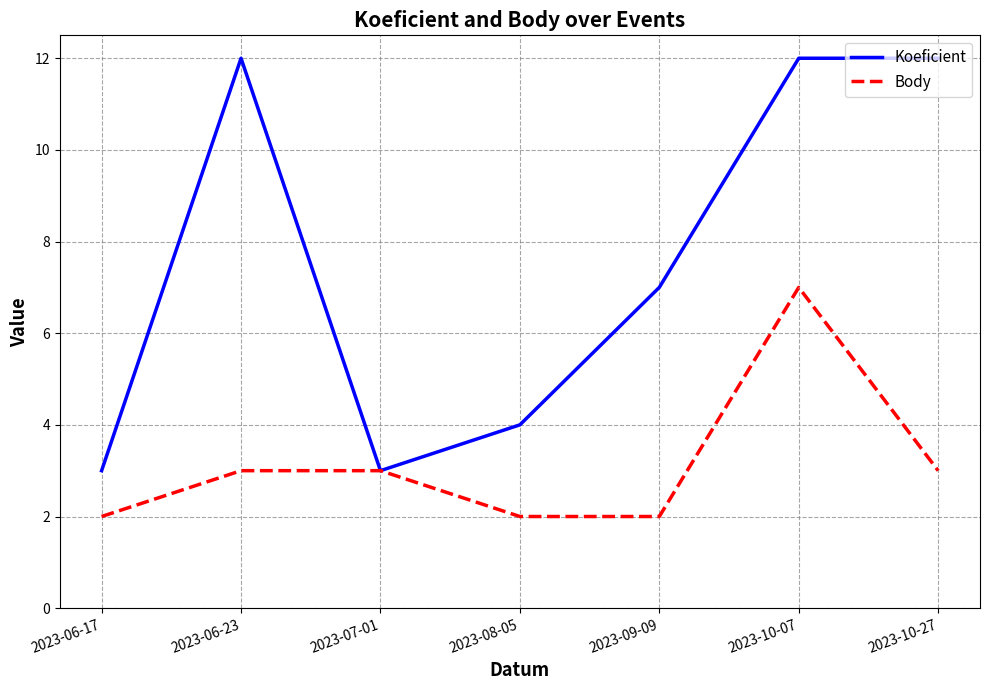

Is it true that Body equals 1 at 2023-09-09?

False